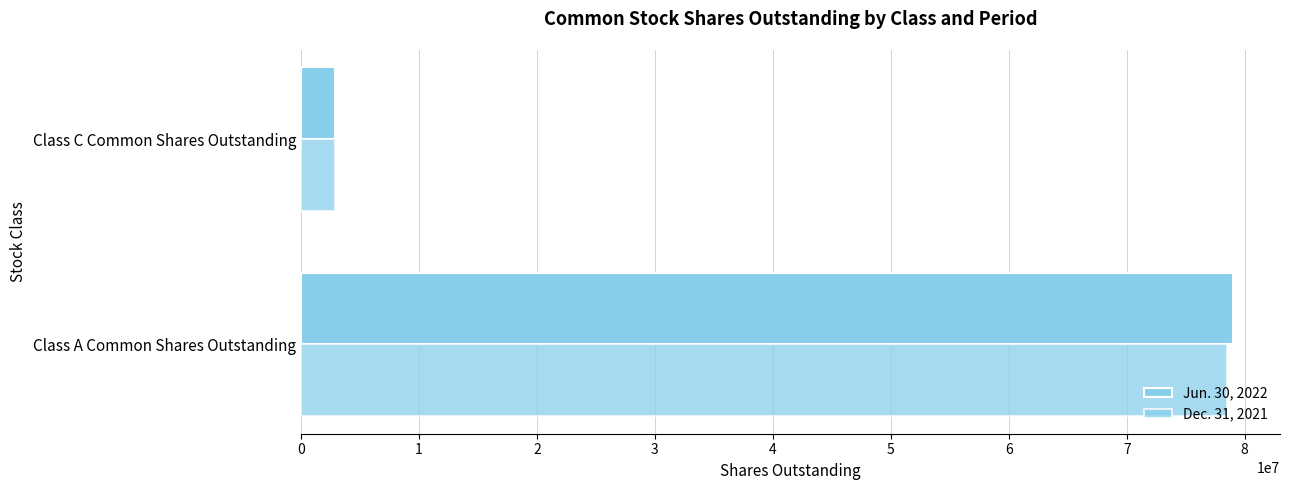

Count the number of categories in the chart.

2